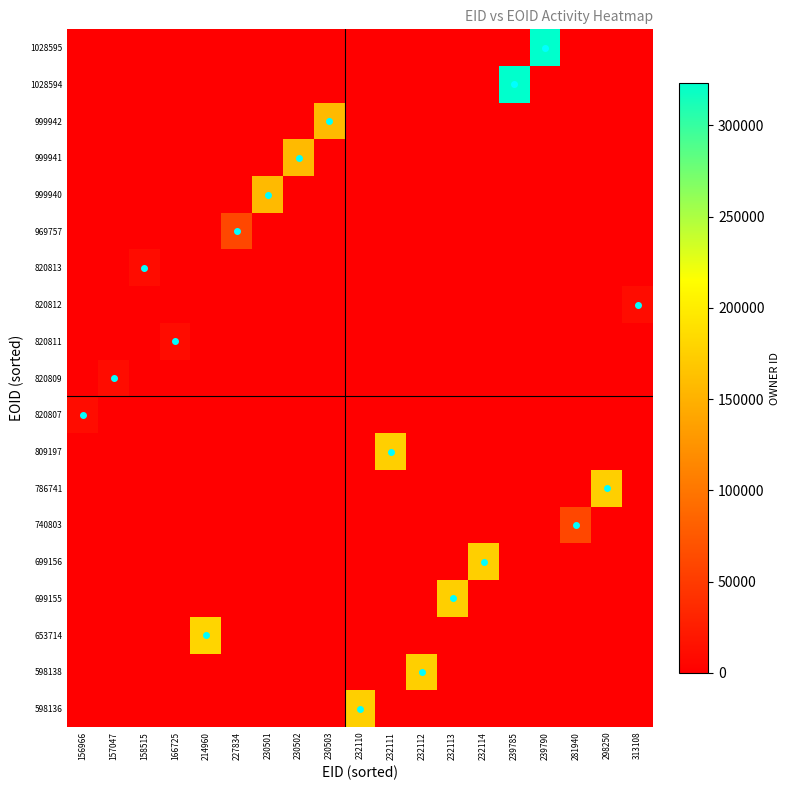

Between 281940 and 230503, which is larger?

281940